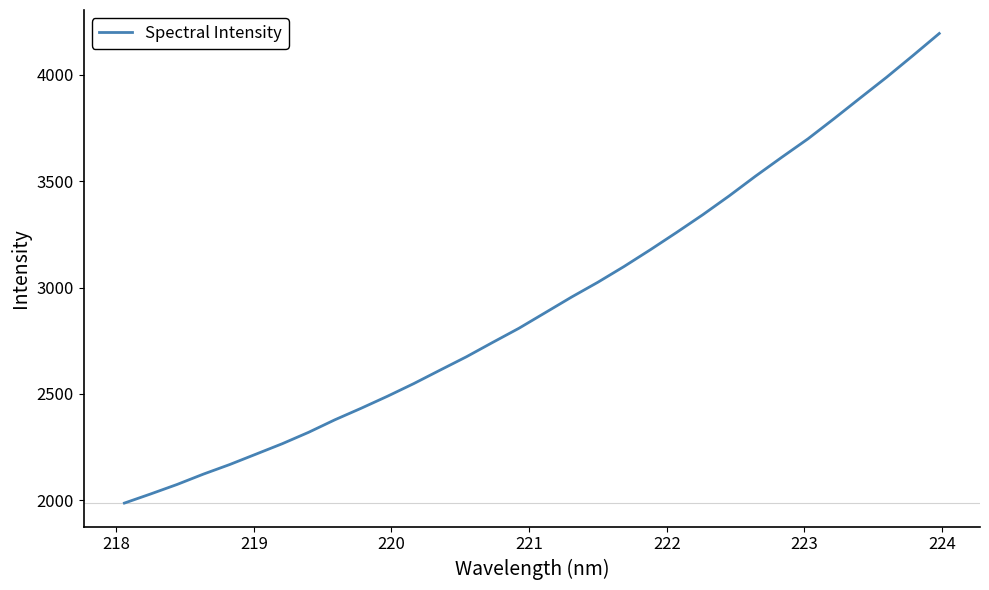

What is the maximum value shown in the chart?

4193.2